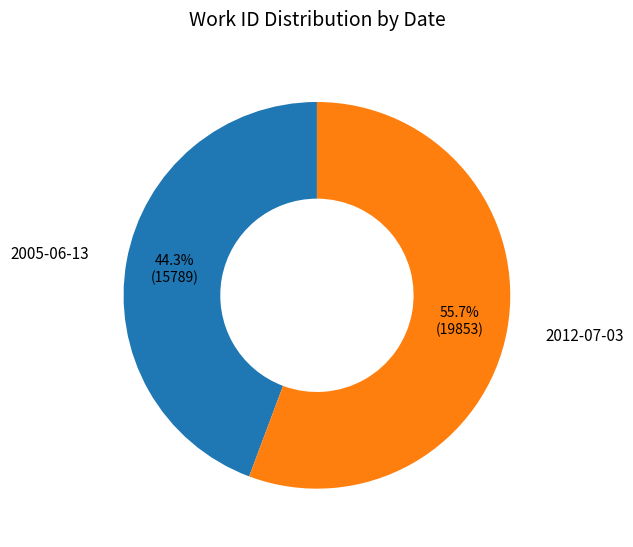

Is there a majority slice in this chart?

Yes